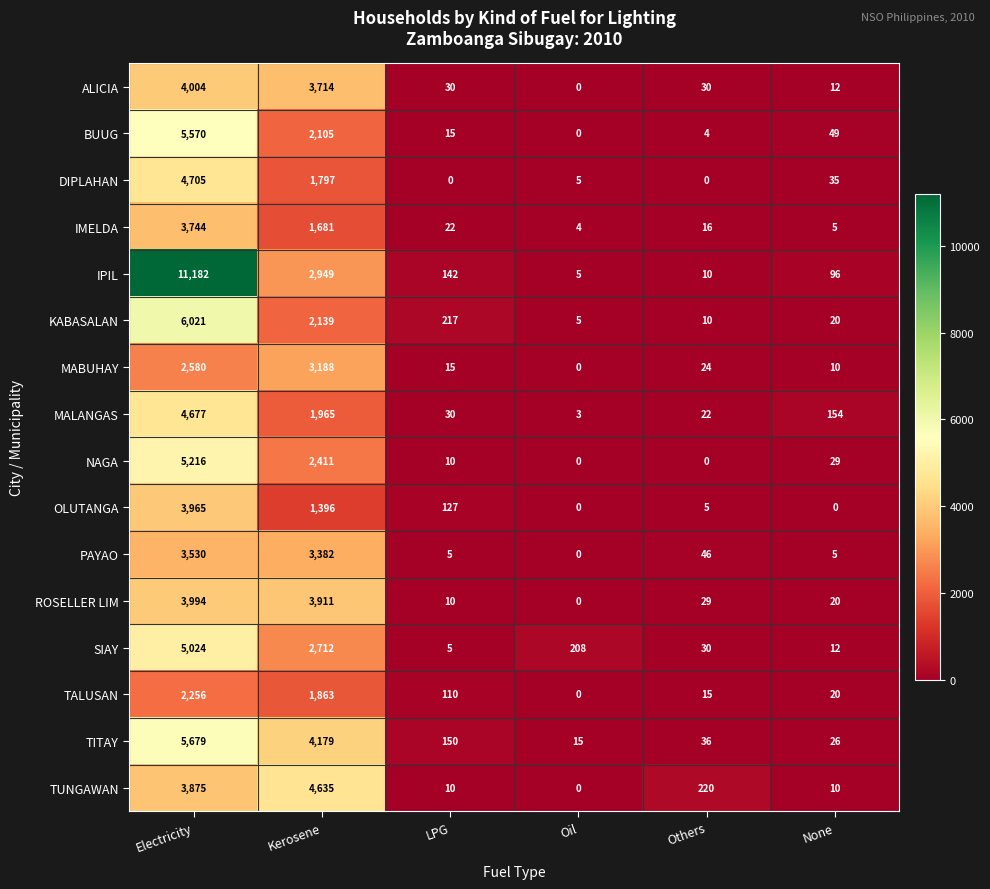

Where is KABASALAN nearest to the value 3013?

Kerosene